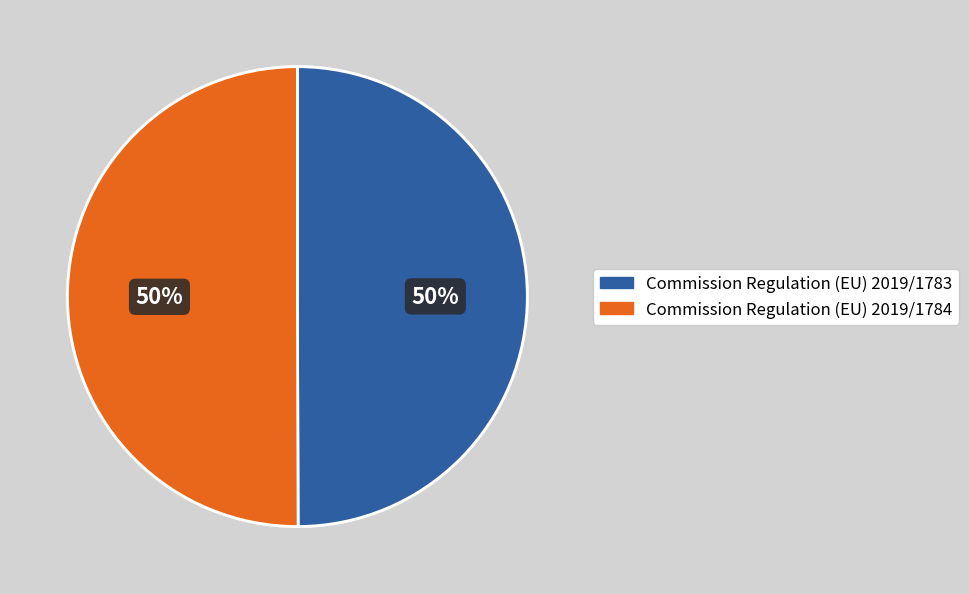

Is the sum of Commission Regulation (EU) 2019/1783 and Commission Regulation (EU) 2019/1784 greater than half?

Yes